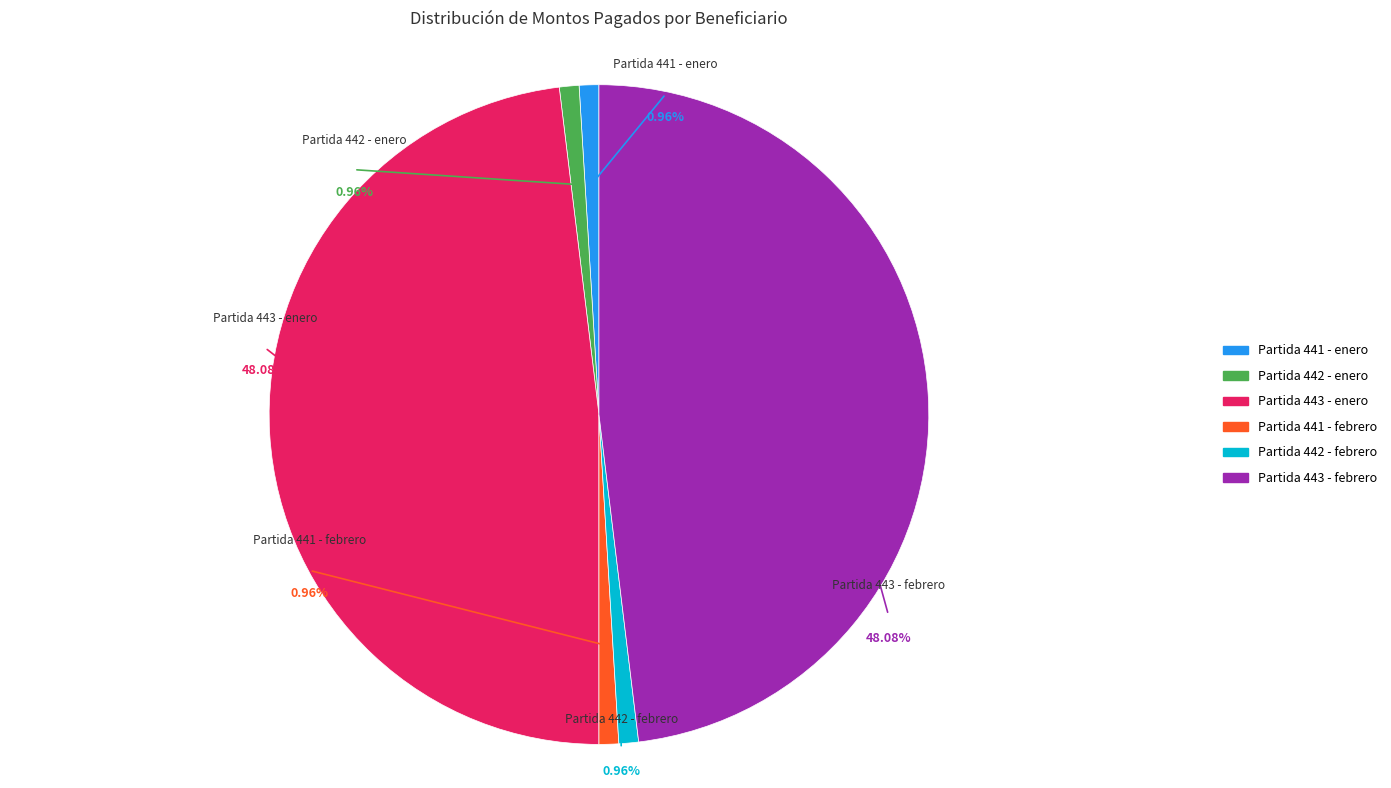

Does Ricardo Gonzales (febrero) account for over 50% of the chart?

No